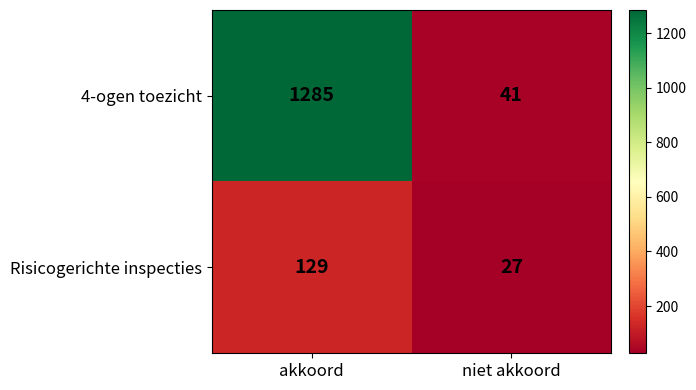

At how many categories does at least one series exceed 743?

1